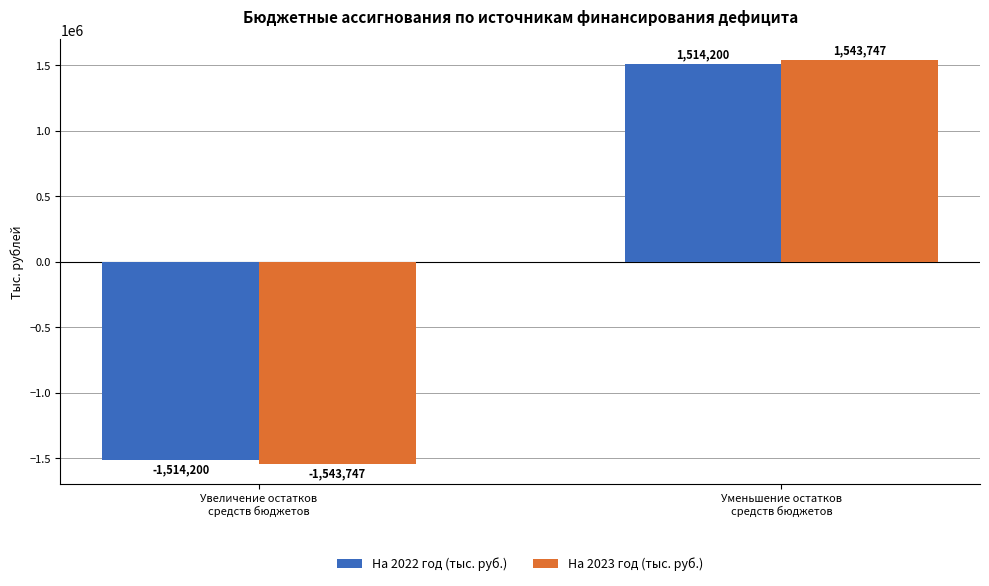

Rank the categories by На 2023 год (тыс. руб.) value from lowest to highest.

Увеличение остатков
средств бюджетов, Уменьшение остатков
средств бюджетов